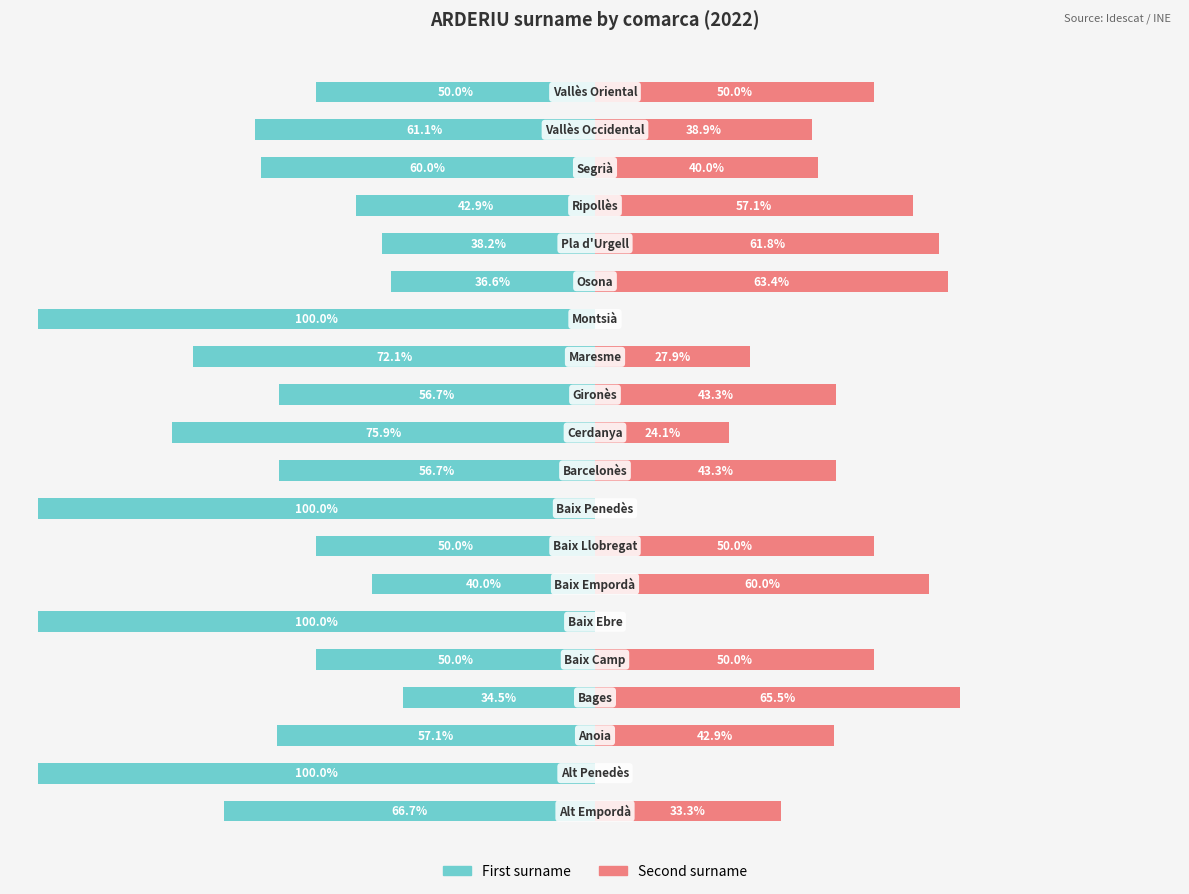

How many positive values does the Second surname series have?

16